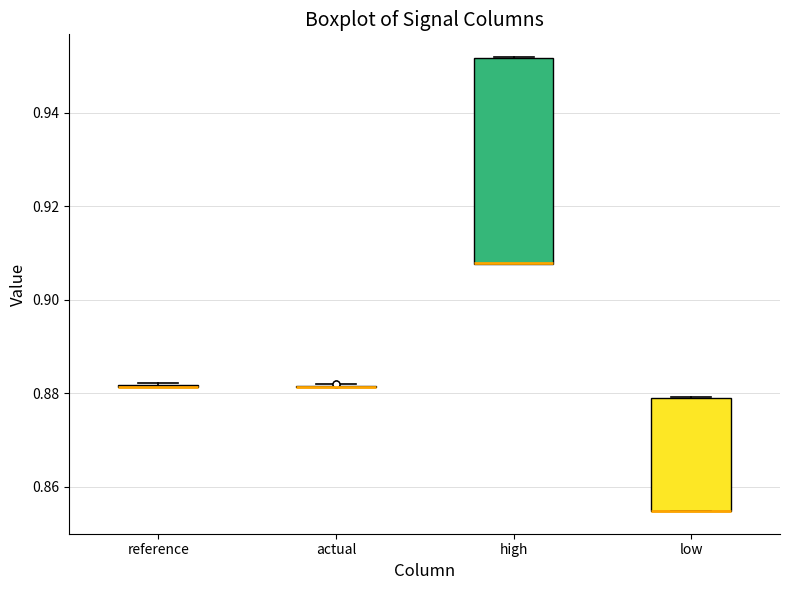

Where is the upper edge of the box for low on the y-axis? The values are not printed on the chart, so give them approximately, as read against the axis.

0.880